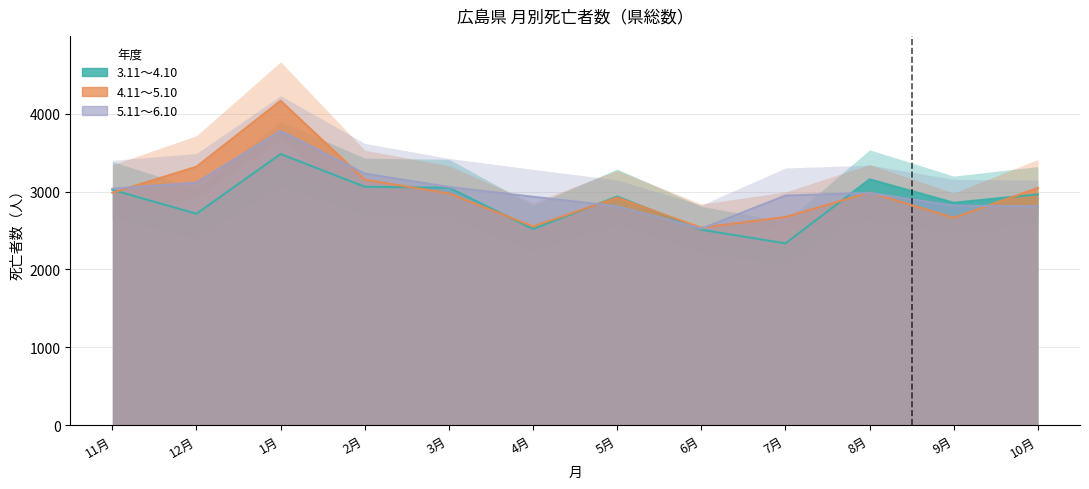

What is the label of the 3rd point from the left?

1月